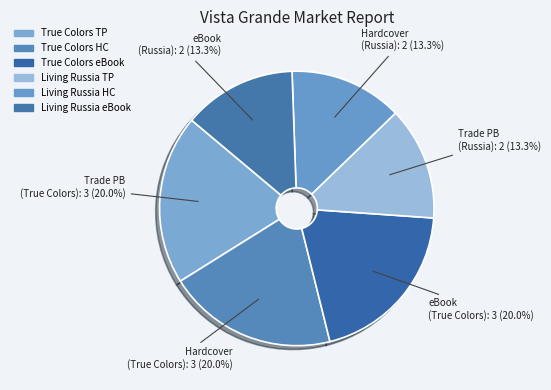

Count the number of slices in the pie.

6